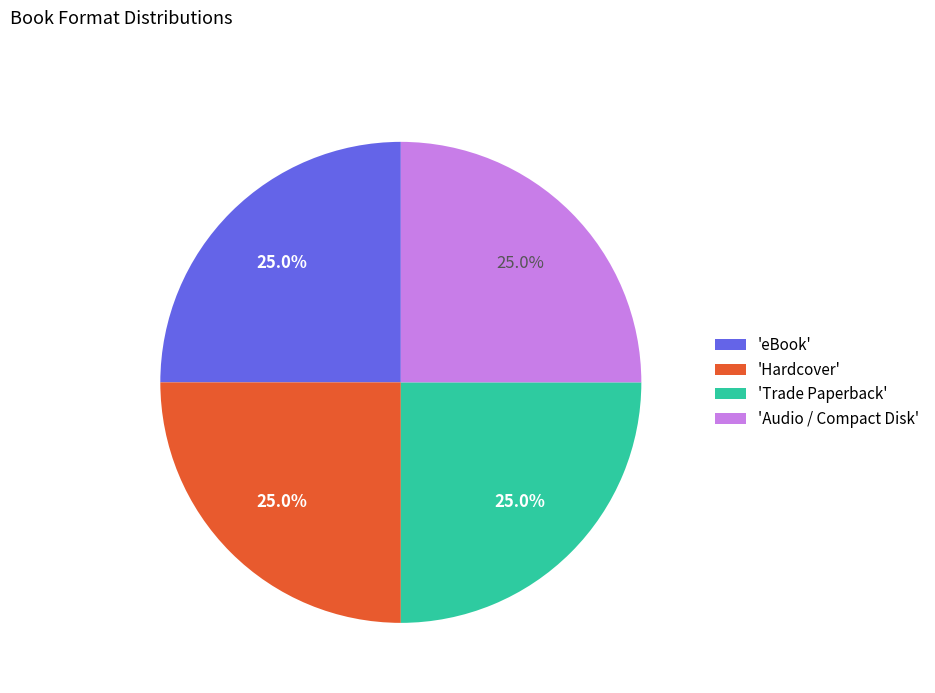

How many slices are in this pie chart?

4